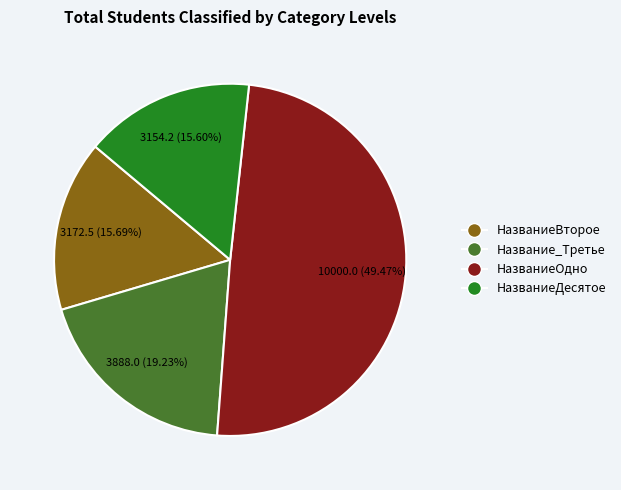

Which has a higher value, Название_Третье or НазваниеДесятое?

Название_Третье